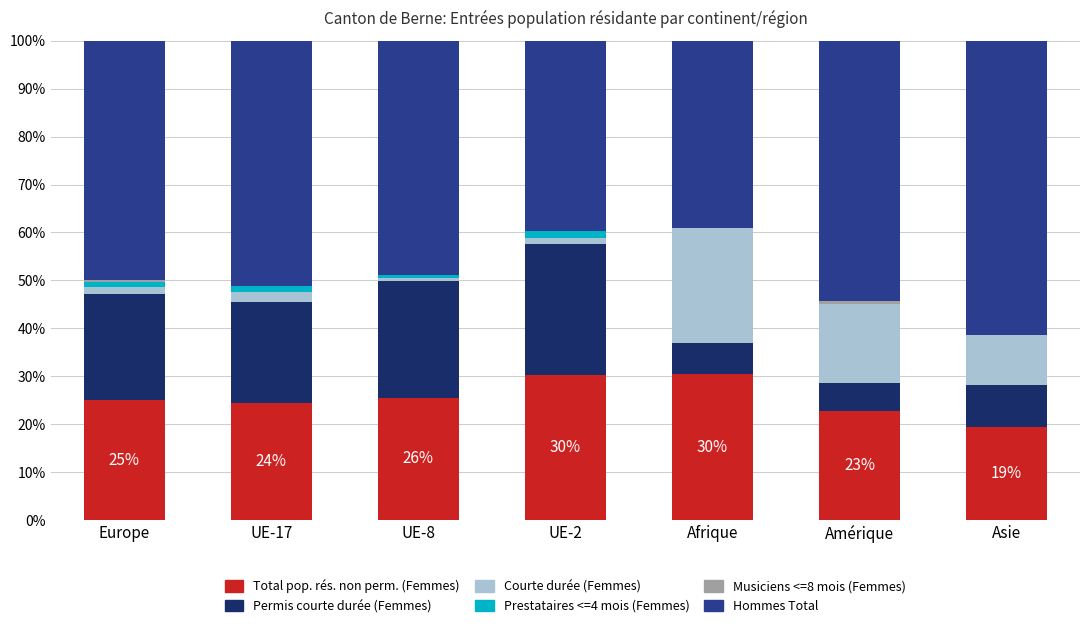

What is the total value across all series at Afrique?

100.0